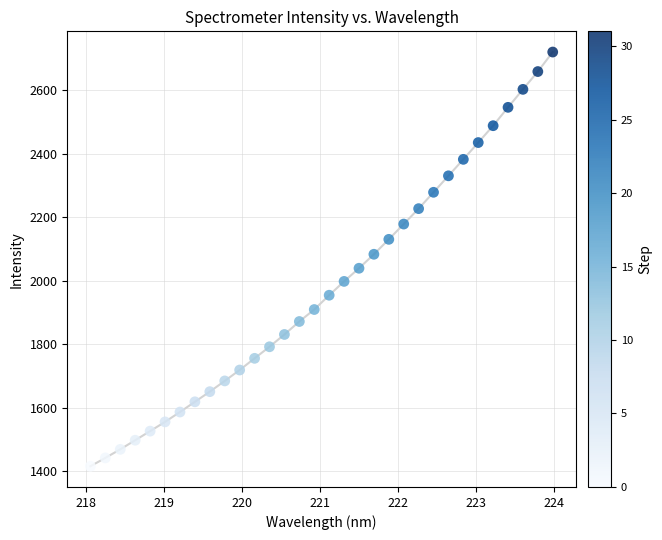

What is the range of X values (max minus min)?

5.9